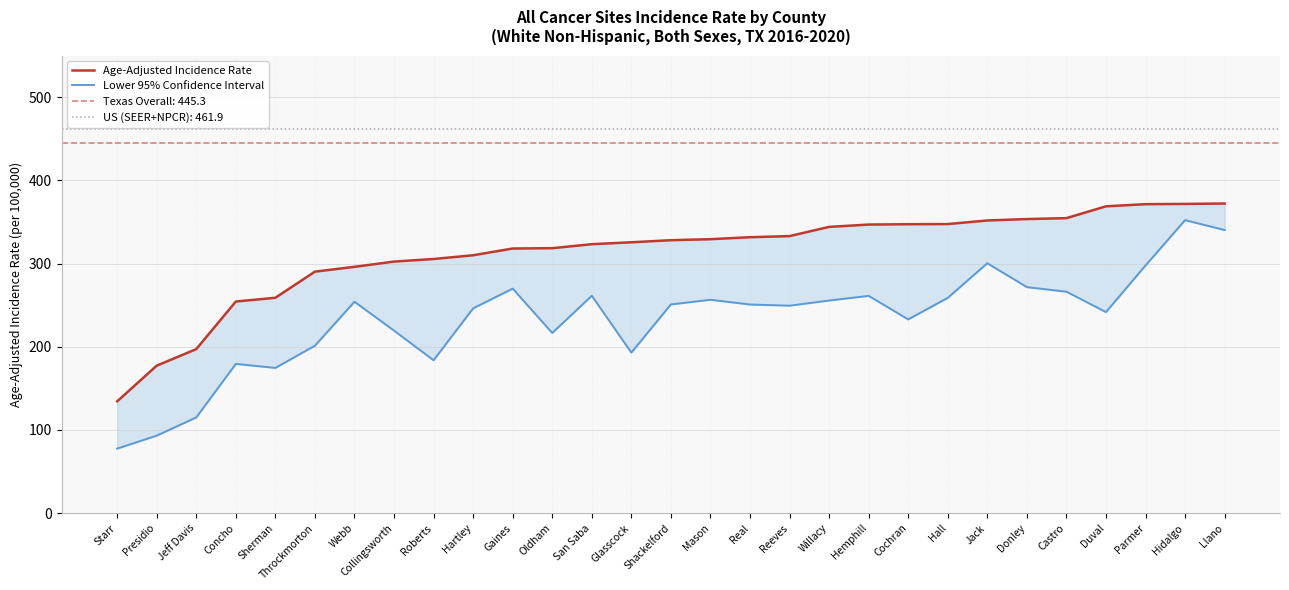

Reading right to left, transcribe all the data shown in this chart.

Age-Adjusted Incidence Rate: 372.2	371.7	371.4	368.8	354.6	353.5	351.8	347.5	347.3	346.9	344.1	333.0	331.7	329.3	328.1	325.6	323.3	318.5	318.1	310.0	305.5	302.4	296.1	290.3	258.9	254.4	197.2	177.3	134.4
Lower 95% Confidence Interval: 340.3	352.2	297.7	241.7	266.2	271.7	300.4	258.8	232.9	261.2	255.6	249.4	250.8	256.5	250.9	193.0	261.3	216.6	269.9	246.2	183.8	219.4	254.1	201.3	174.6	179.4	115.1	93.2	77.6